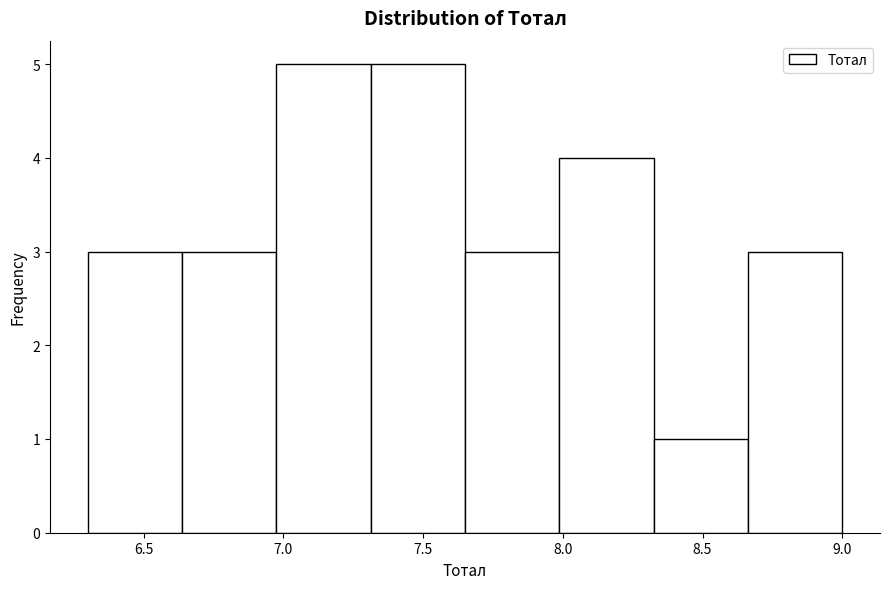

How tall is the bar that spans 7.65 to 8.00 on the x-axis? Neither the bar edges nor the heights are printed on the chart, so give them approximately, as read against the axes.

3